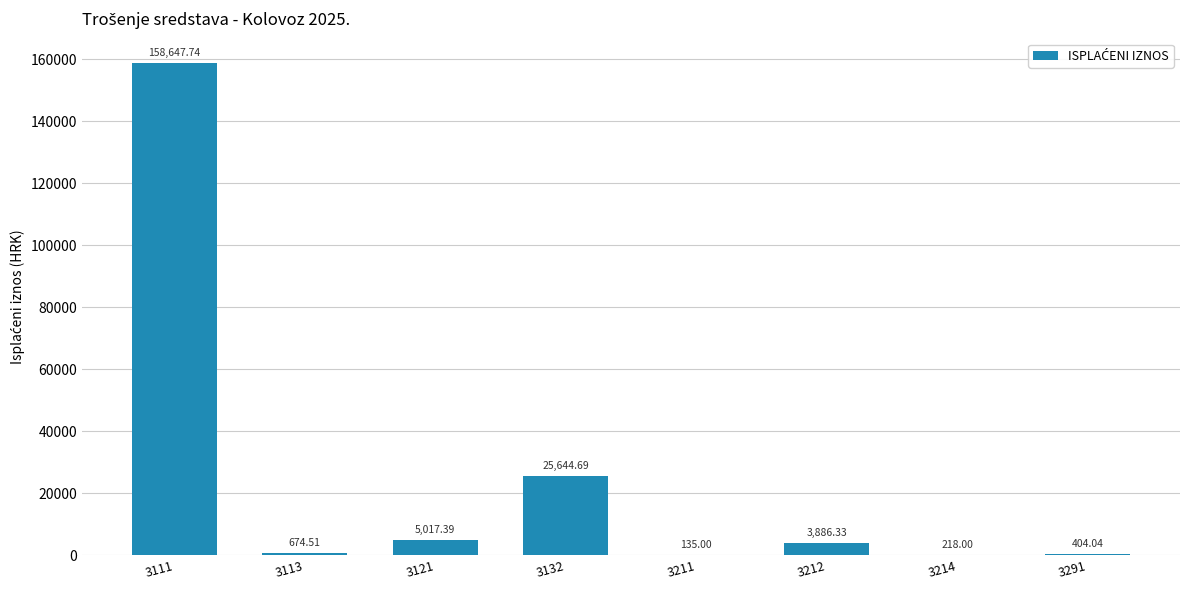

What is the sum of all values?

194627.7